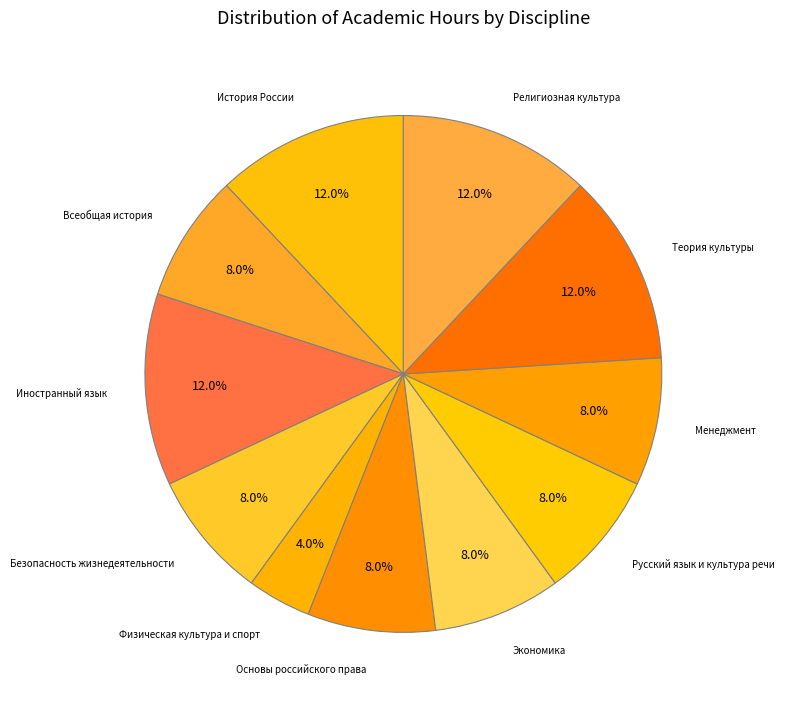

Count the number of slices in the pie.

11